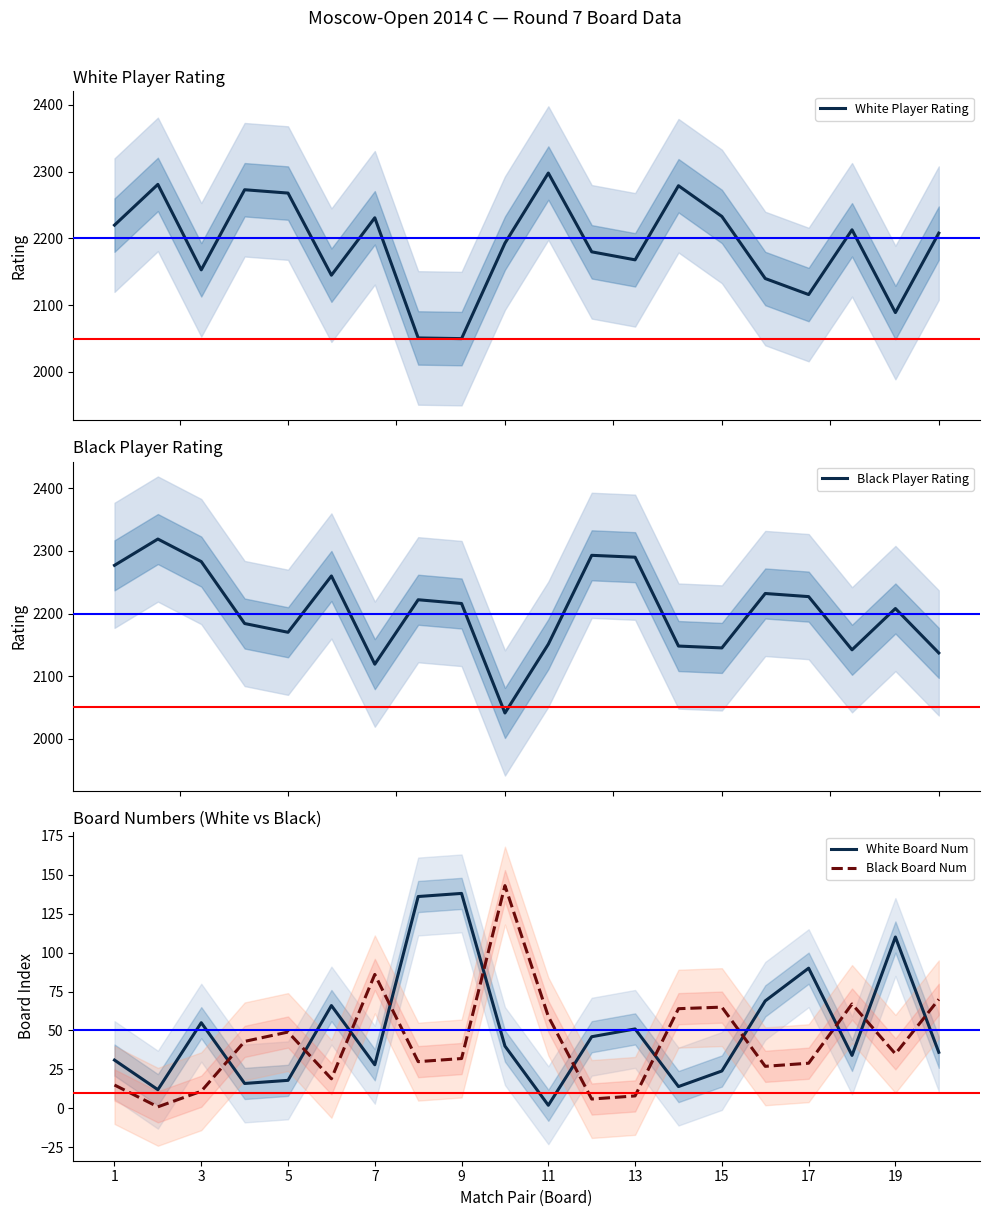

What is the lowest value of the Black Player Rating series?

2041